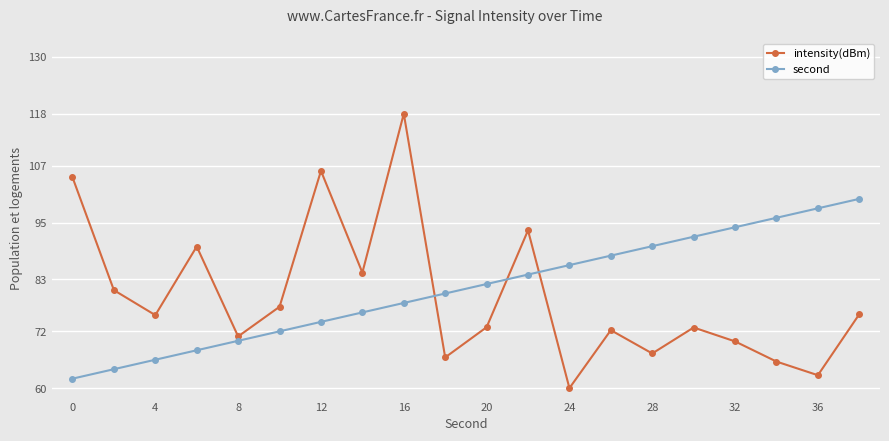

At how many categories does at least one series exceed 85?

13